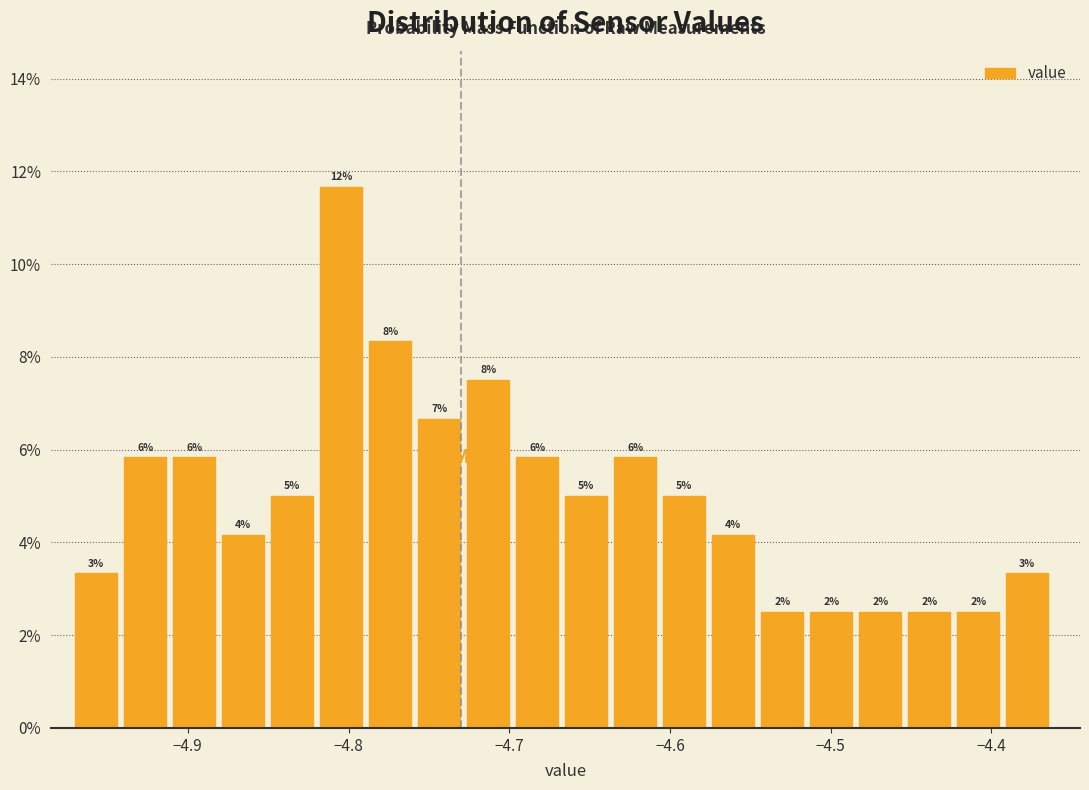

Around what value on the x-axis is the tallest bar? Give the approximate position of its centre, as read against the axis.

-4.80